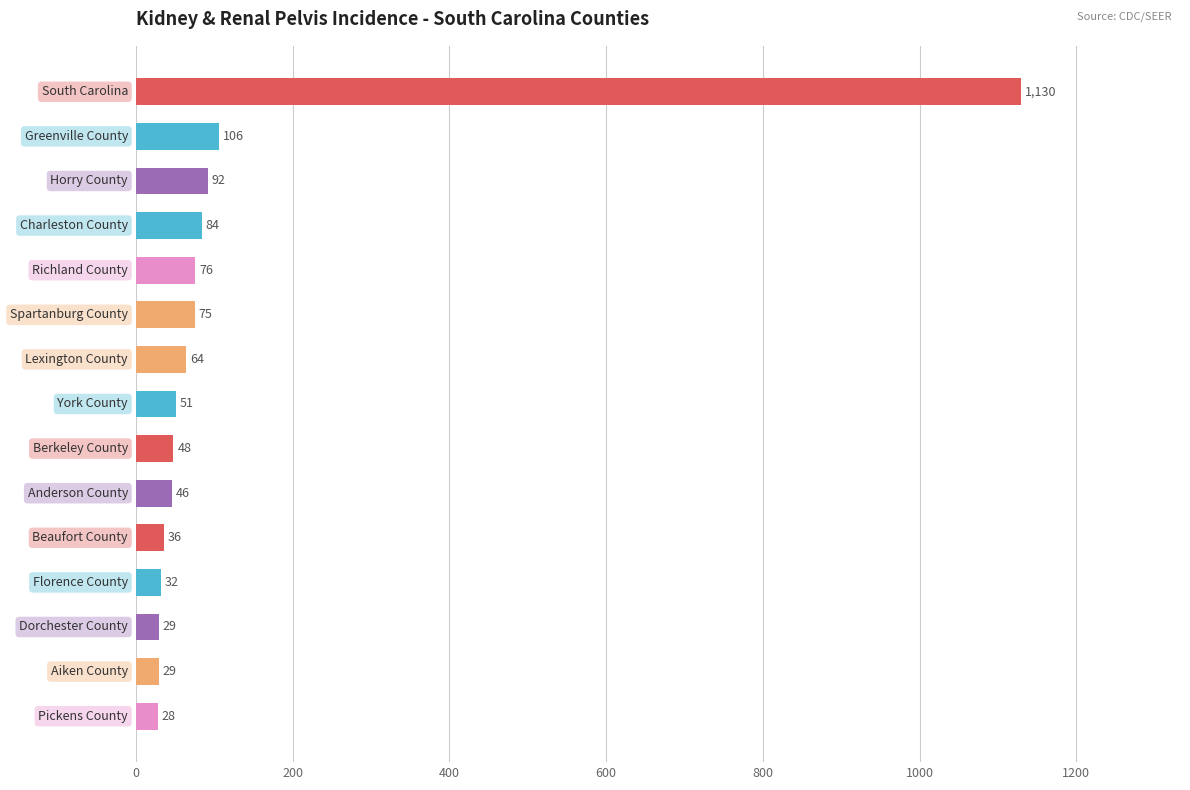

What is the minimum value shown in the chart?

28